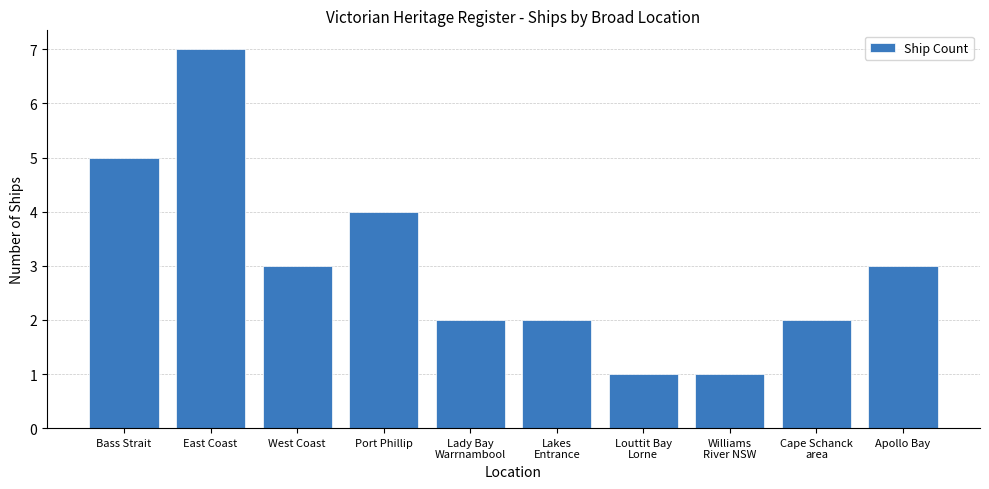

Reading left to right, what are all the values shown in this chart?

5	7	3	4	2	2	1	1	2	3